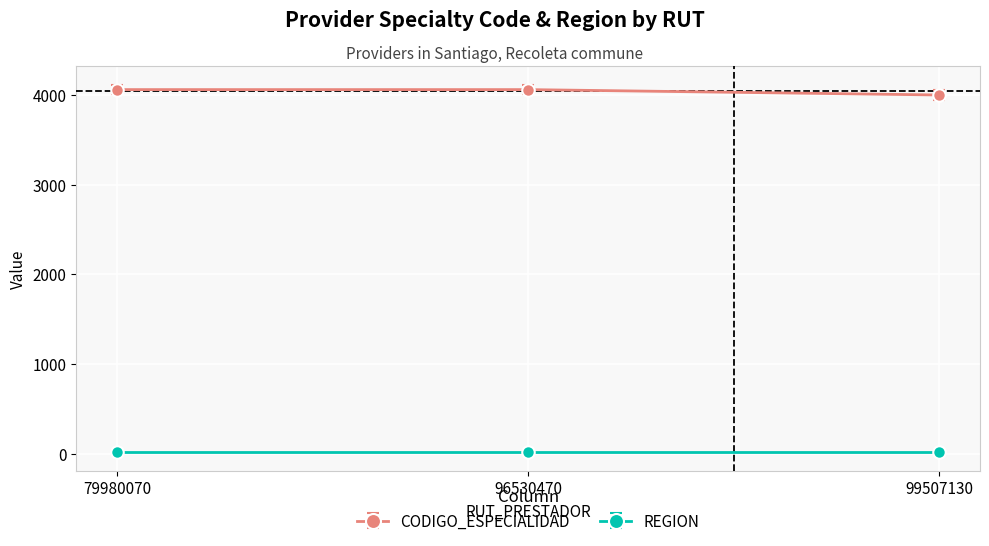

What is the greatest value displayed?

4060